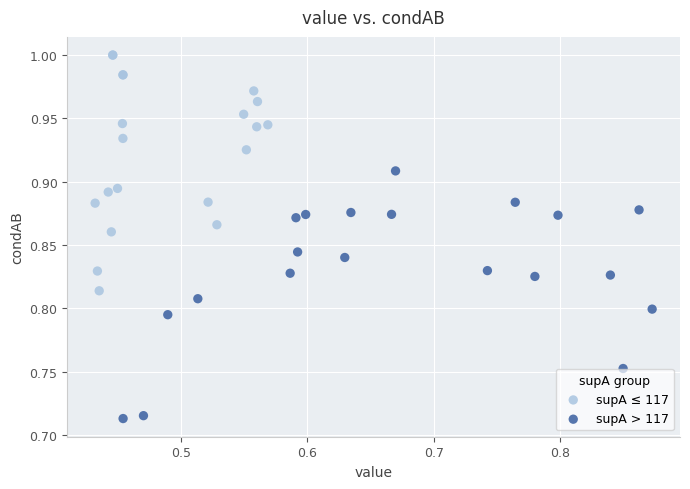

Which series contains the lowest Y value?

supA > 117